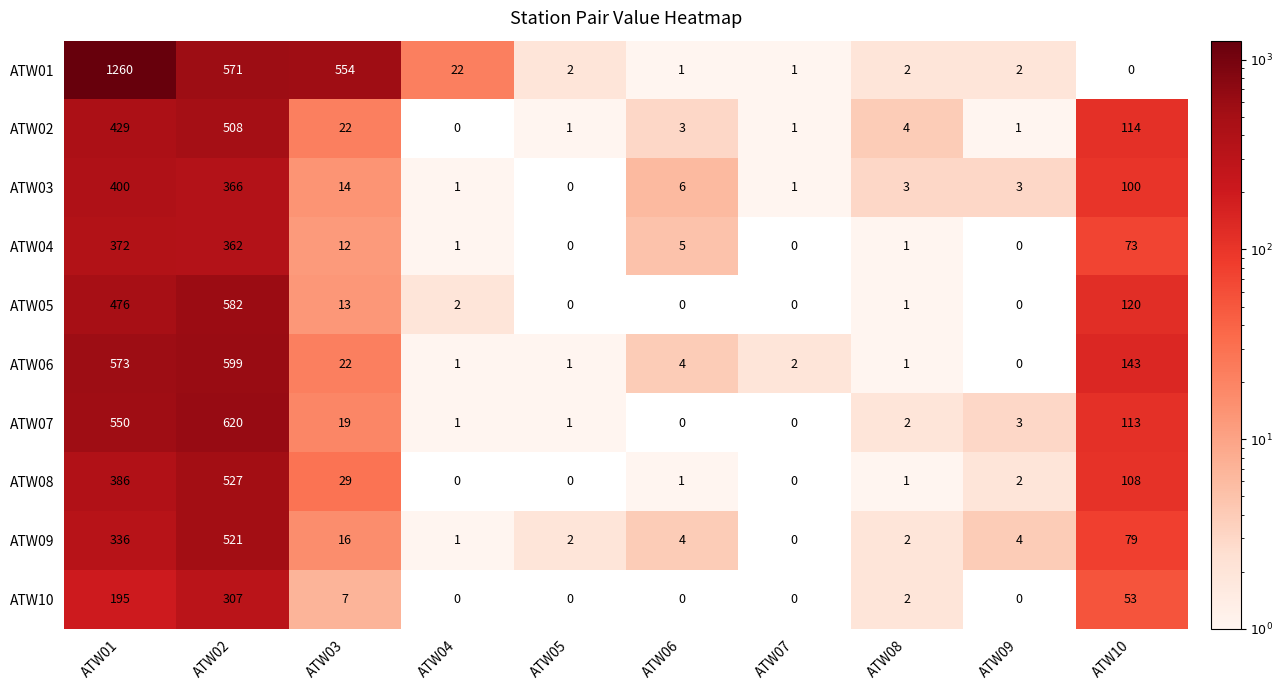

The ATW09 series shows 521 at ATW02. True or false?

True